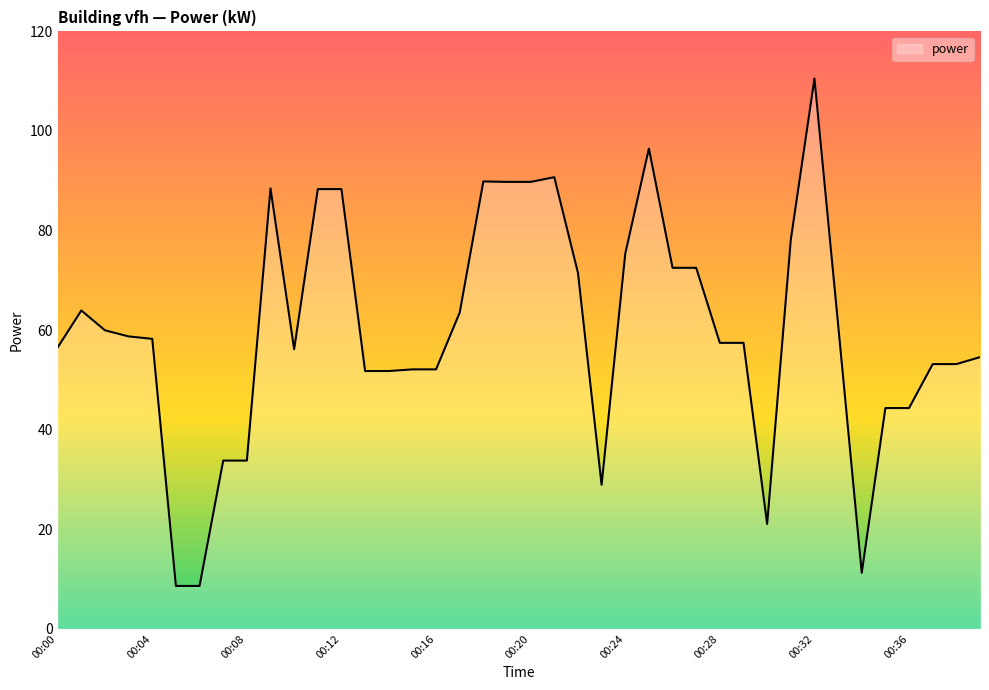

What is the greatest value displayed?

110.5